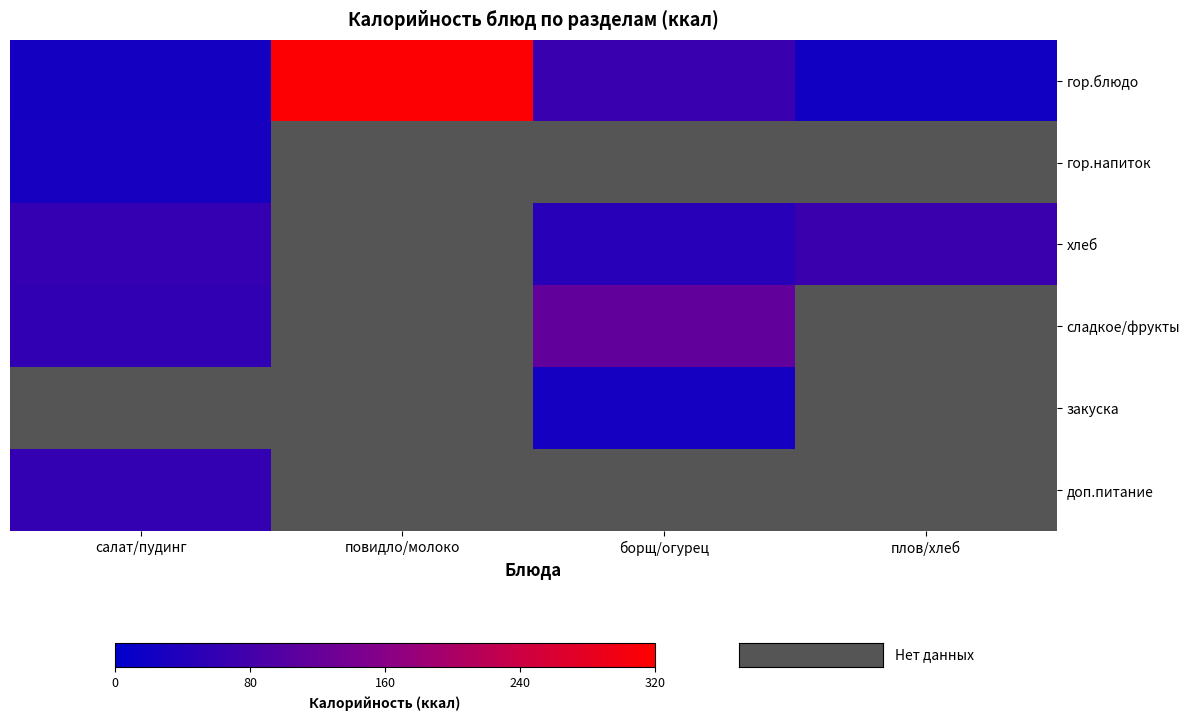

At how many categories does at least one series exceed 85?

2